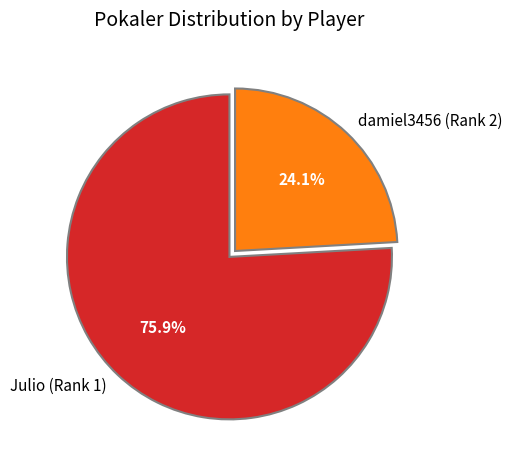

Is there any slice that represents more than half of the pie?

Yes